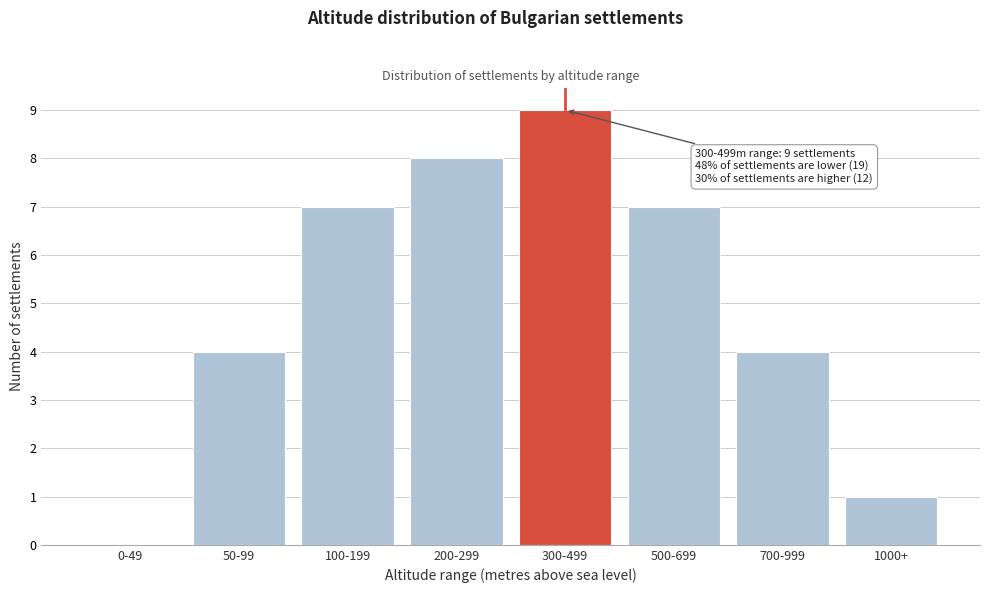

Reading left to right, list all the values displayed in this chart.

0-49=0	50-99=4	100-199=7	200-299=8	300-499=9	500-699=7	700-999=4	1000+=1